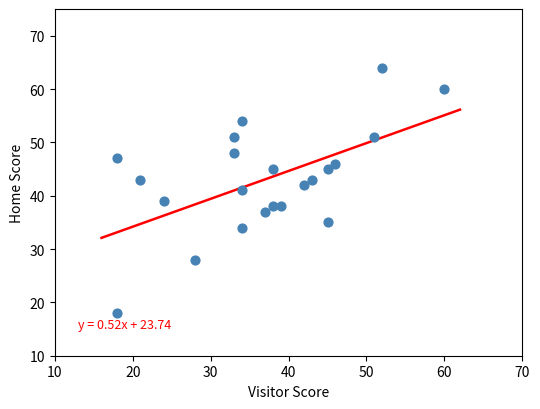

What is the range of Y values (max minus min)?

46